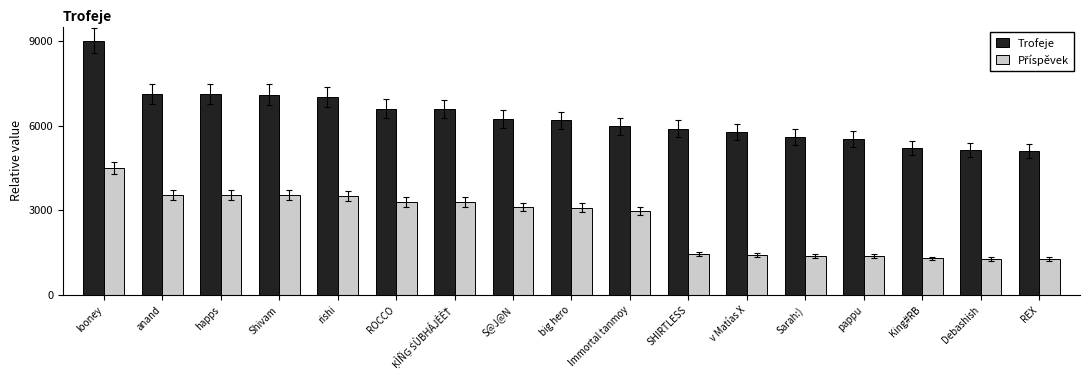

What is the sum of all Trofeje values?

107121